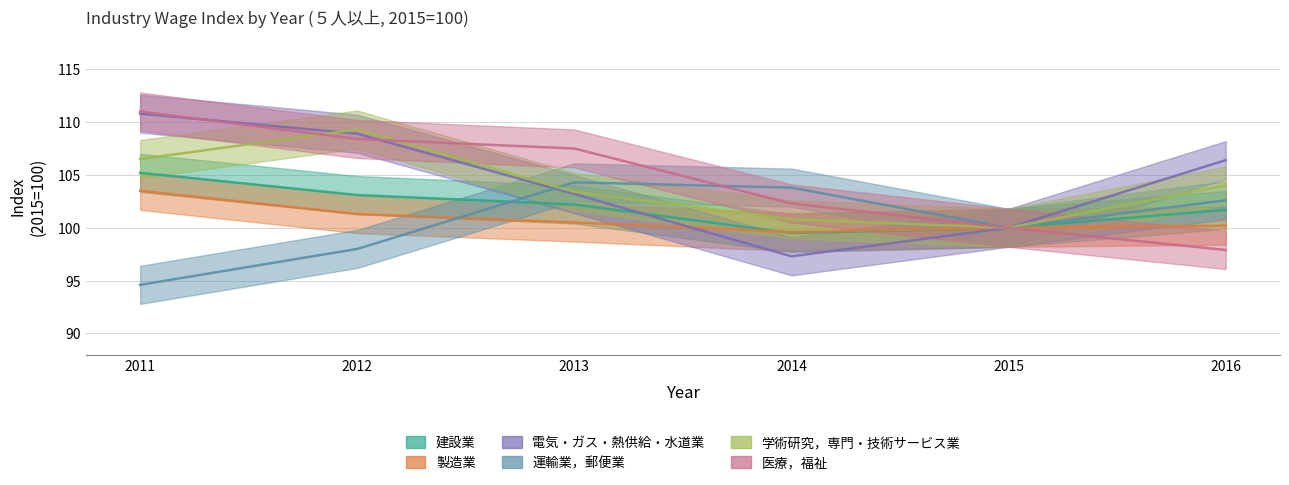

Reading right to left, transcribe all the data shown in this chart.

建設業: 101.7	100.0	99.5	102.2	103.1	105.2
製造業: 100.2	100.0	99.6	100.5	101.3	103.5
電気・ガス・熱供給・水道業: 106.4	100.0	97.3	103.2	108.9	110.8
運輸業，郵便業: 102.6	100.0	103.8	104.3	98.0	94.6
学術研究，専門・技術サービス業: 104.0	100.0	100.8	103.4	109.3	106.5
医療，福祉: 97.9	100.0	102.3	107.5	108.4	111.0